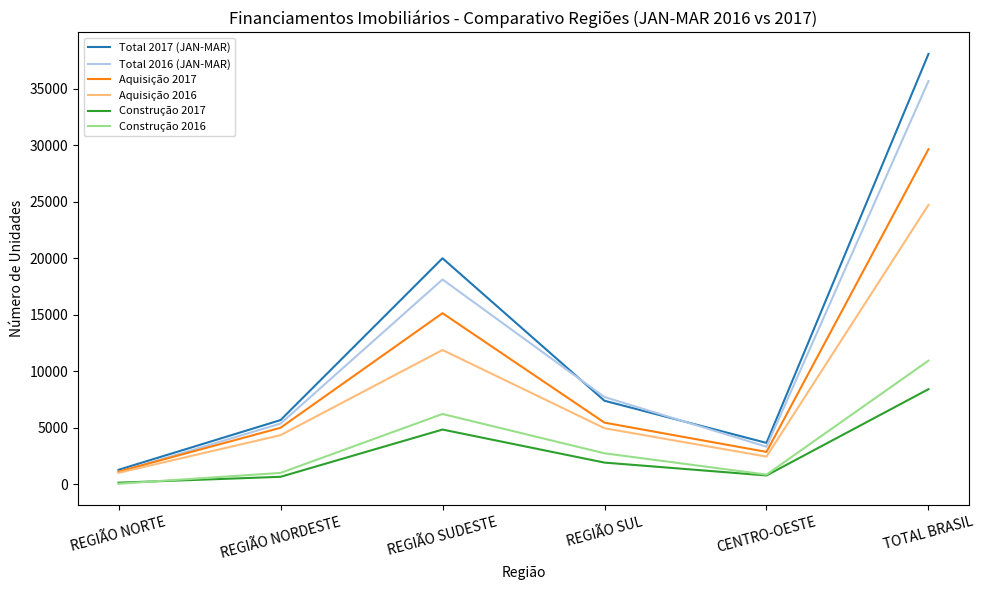

Is it true that Construção 2016 equals 5727 at TOTAL BRASIL?

False